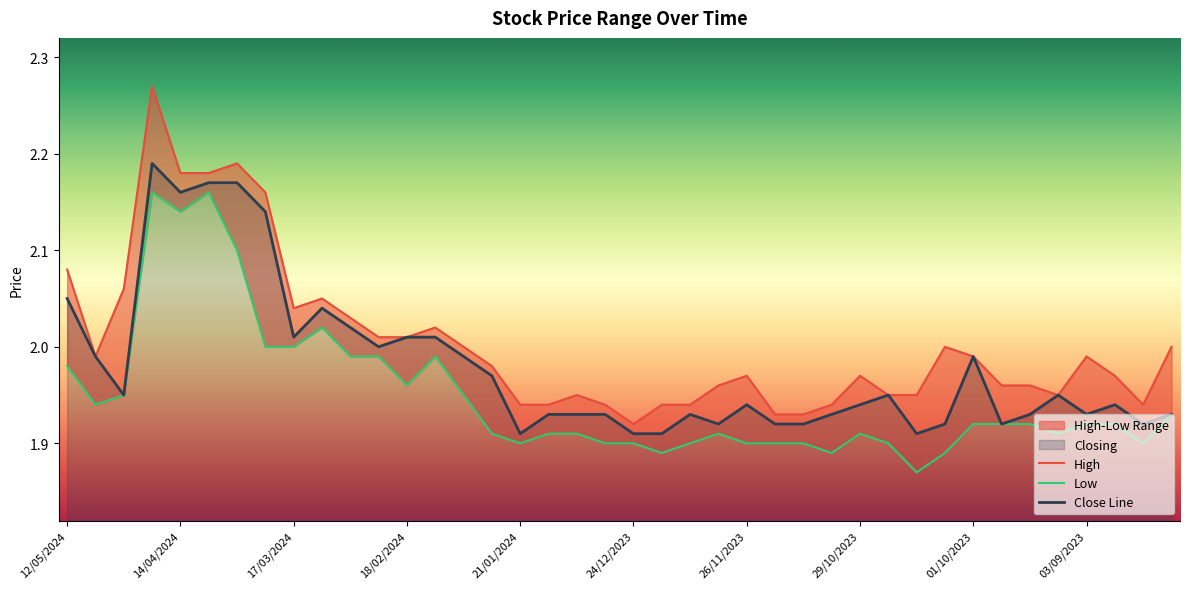

Reading right to left, what are all the values shown in this chart?

High: 2.0	1.9	2.0	2.0	1.9	2.0	2.0	2.0	2.0	1.9	1.9	2.0	1.9	1.9	1.9	2.0	2.0	1.9	1.9	1.9	1.9	1.9	1.9	1.9	2.0	2.0	2.0	2.0	2.0	2.0	2.0	2.0	2.2	2.2	2.2	2.2	2.3	2.1	2.0	2.1
Low: 1.9	1.9	1.9	1.9	1.9	1.9	1.9	1.9	1.9	1.9	1.9	1.9	1.9	1.9	1.9	1.9	1.9	1.9	1.9	1.9	1.9	1.9	1.9	1.9	1.9	1.9	2.0	2.0	2.0	2.0	2.0	2.0	2.0	2.1	2.2	2.1	2.2	1.9	1.9	2.0
Closing: 1.9	1.9	1.9	1.9	1.9	1.9	1.9	2.0	1.9	1.9	1.9	1.9	1.9	1.9	1.9	1.9	1.9	1.9	1.9	1.9	1.9	1.9	1.9	1.9	2.0	2.0	2.0	2.0	2.0	2.0	2.0	2.0	2.1	2.2	2.2	2.2	2.2	1.9	2.0	2.0